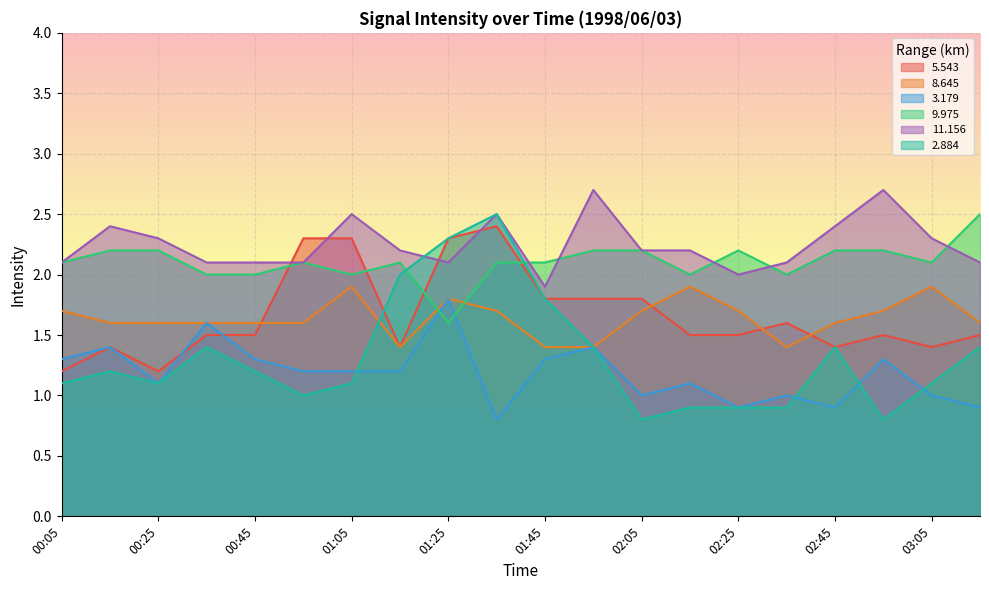

In   3.179, how many points are lower than both neighbors (excluding endpoints)?

5